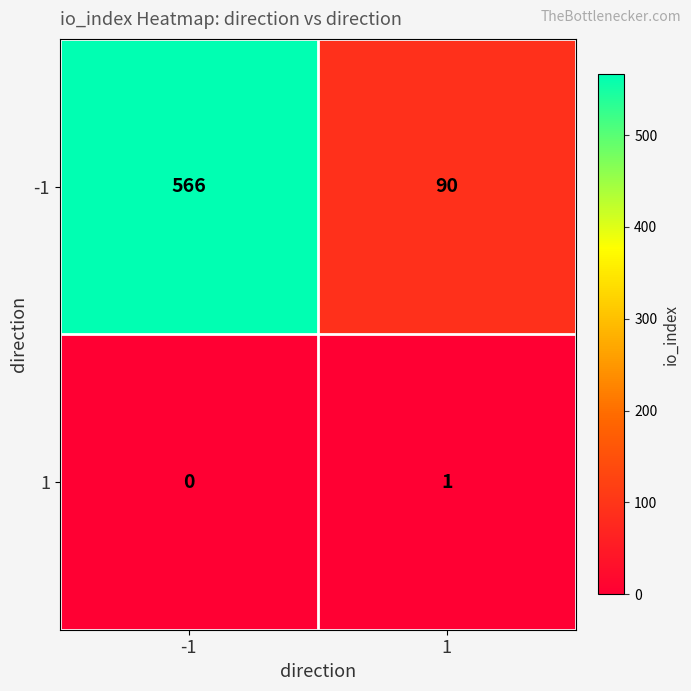

Which label corresponds to the smallest value in the chart?

-1